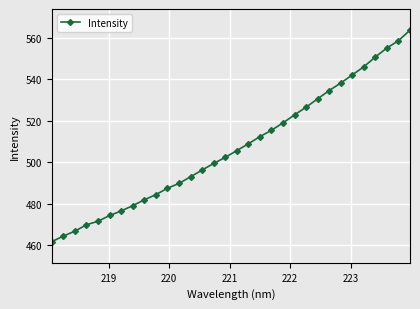

What is the smallest value displayed?

461.8